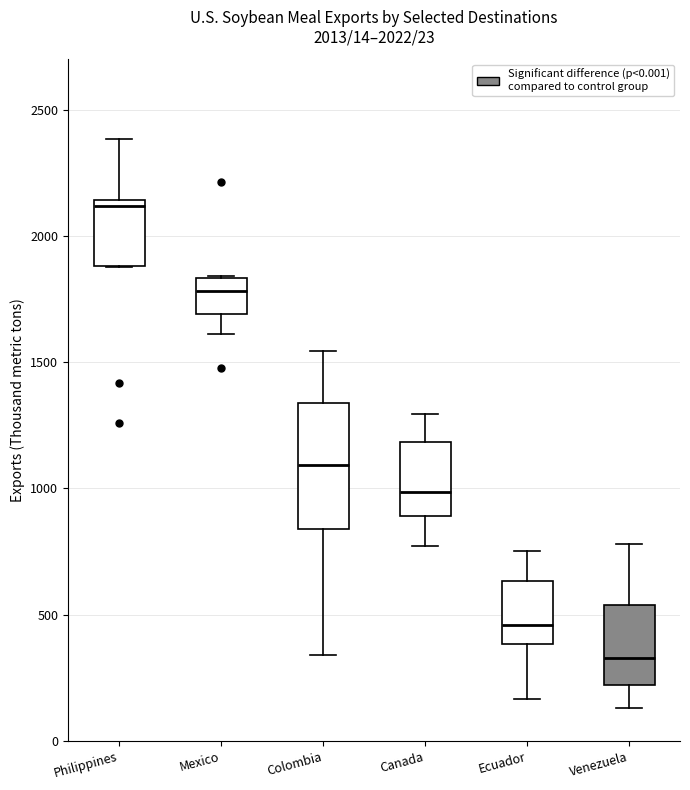

Which box's median line is the lowest?

Venezuela